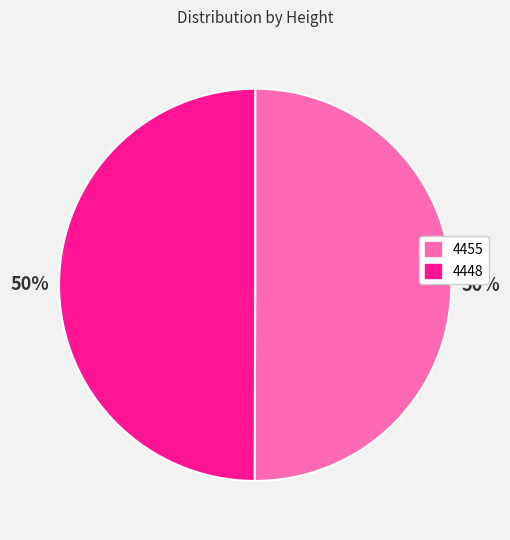

Approximately how many times larger is the value at 4448 compared to 4455?

1.0